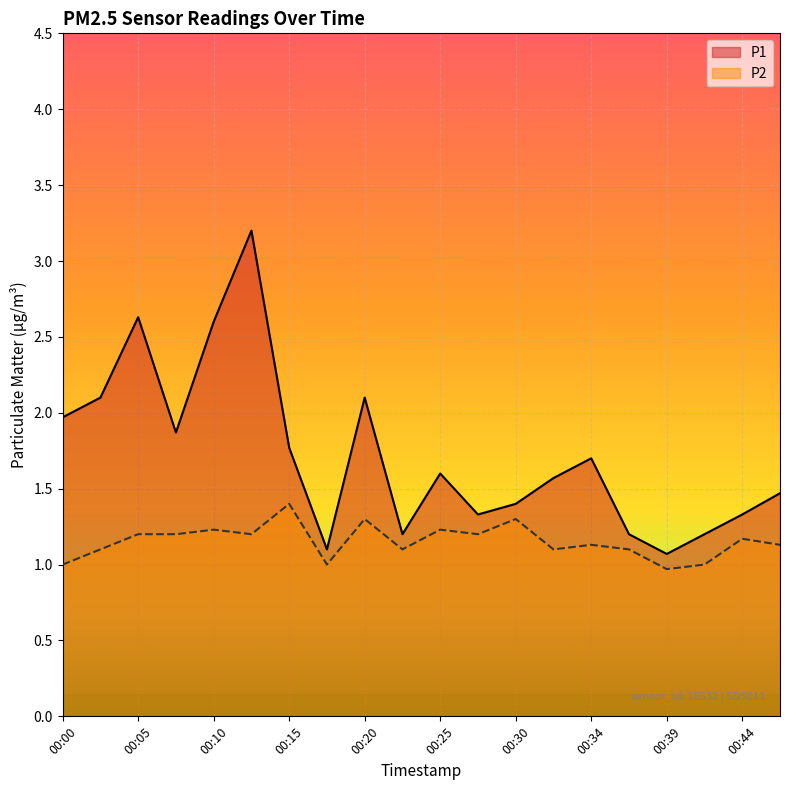

What is the average value of the P2 series?

1.2